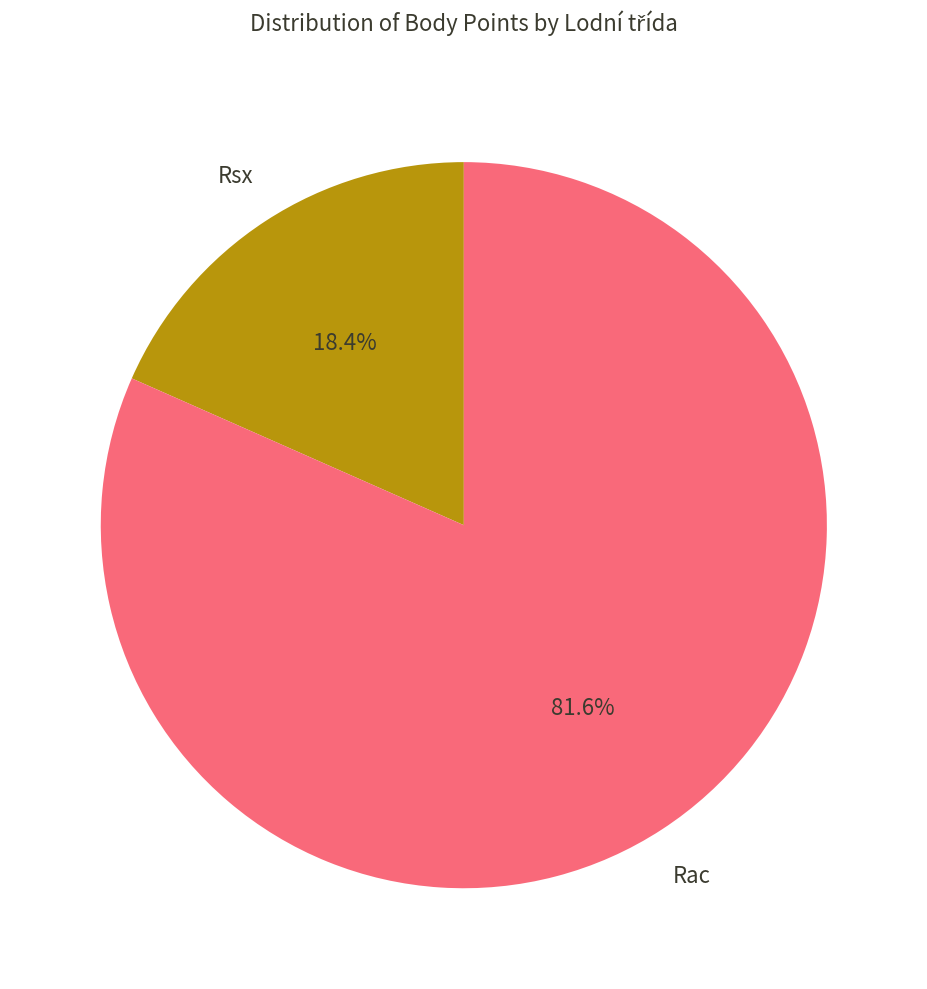

Is there any slice that represents more than half of the pie?

Yes